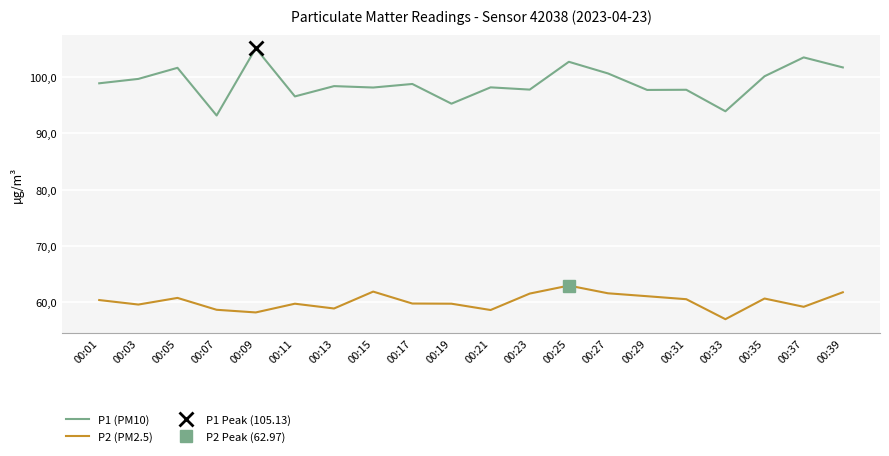

At how many categories does at least one series exceed 97?

16